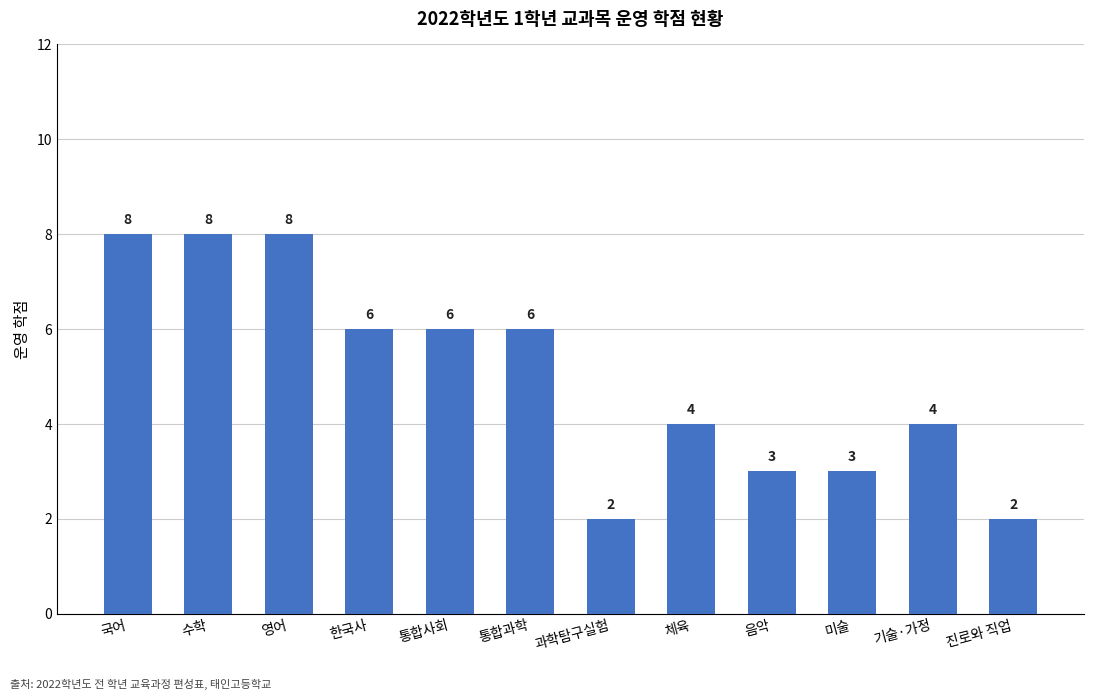

The value at 통합과학 is 6. True or false?

True